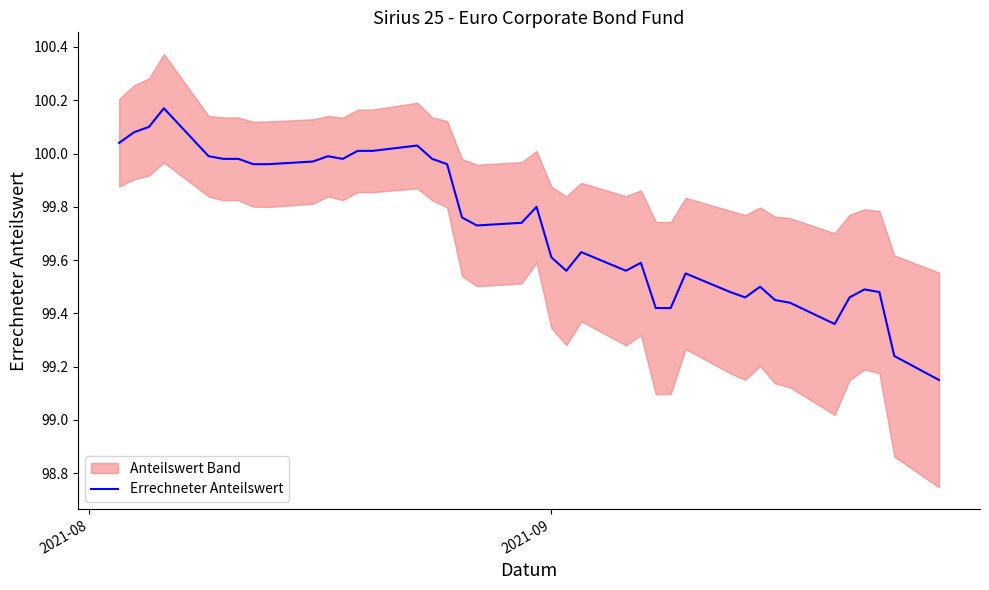

Is this an area chart (filled region under the line)?

No